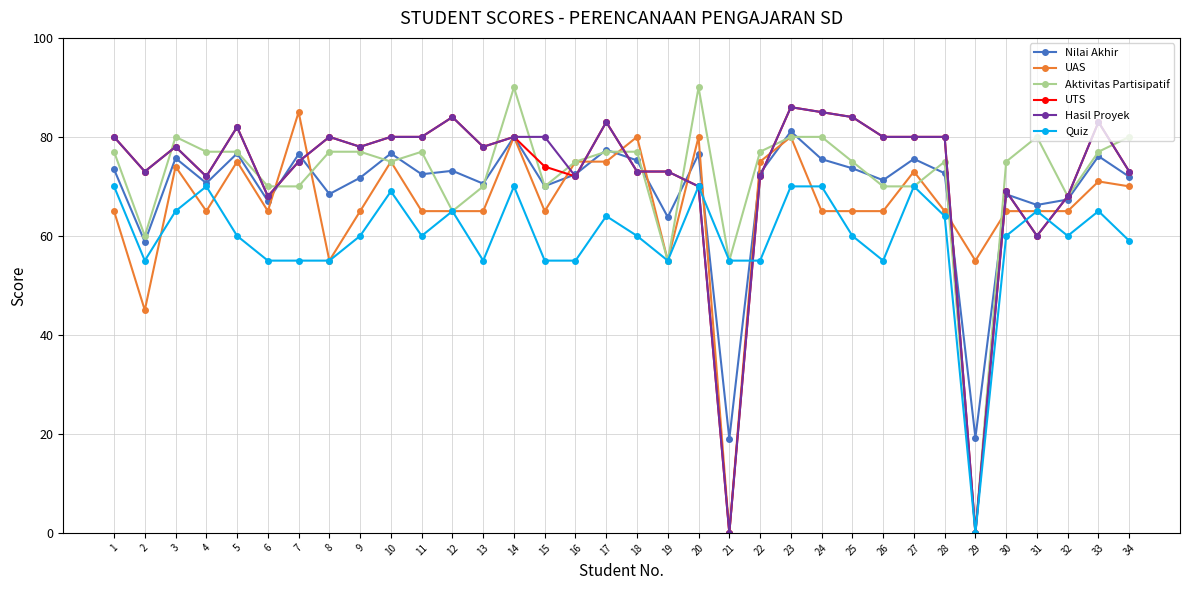

Where is the first local minimum for UTS?

2